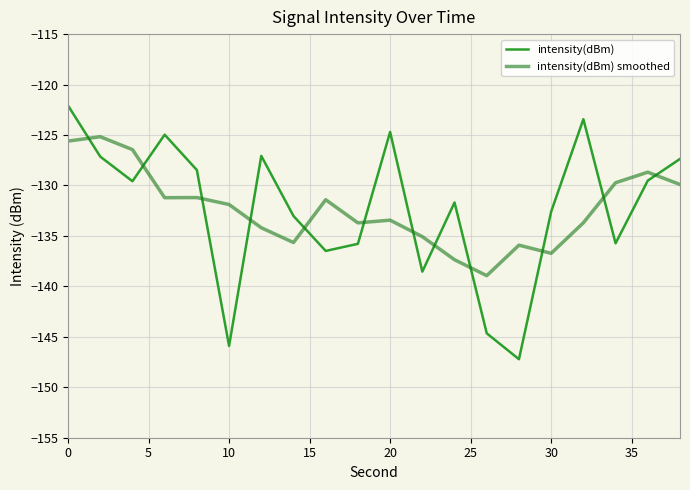

Which series has the widest spread of values?

intensity(dBm)